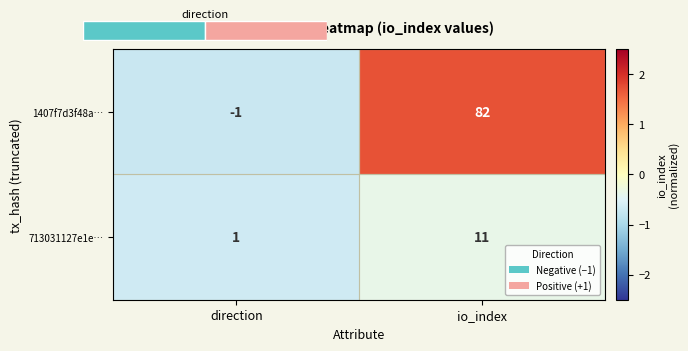

What is the highest value of the 1407f7d3f48a… series?

82